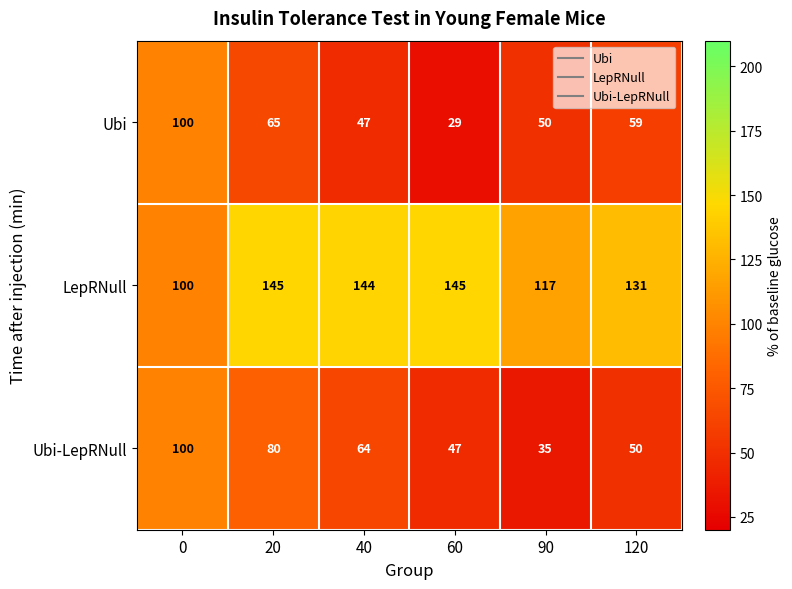

At 90, list the series in order from smallest to largest.

Ubi-LepRNull, Ubi, LepRNull